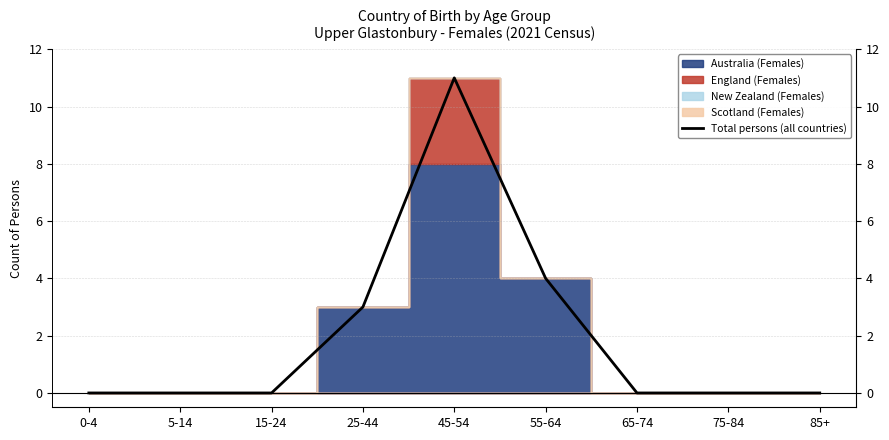

What is the label of the 7th point from the left?

65-74